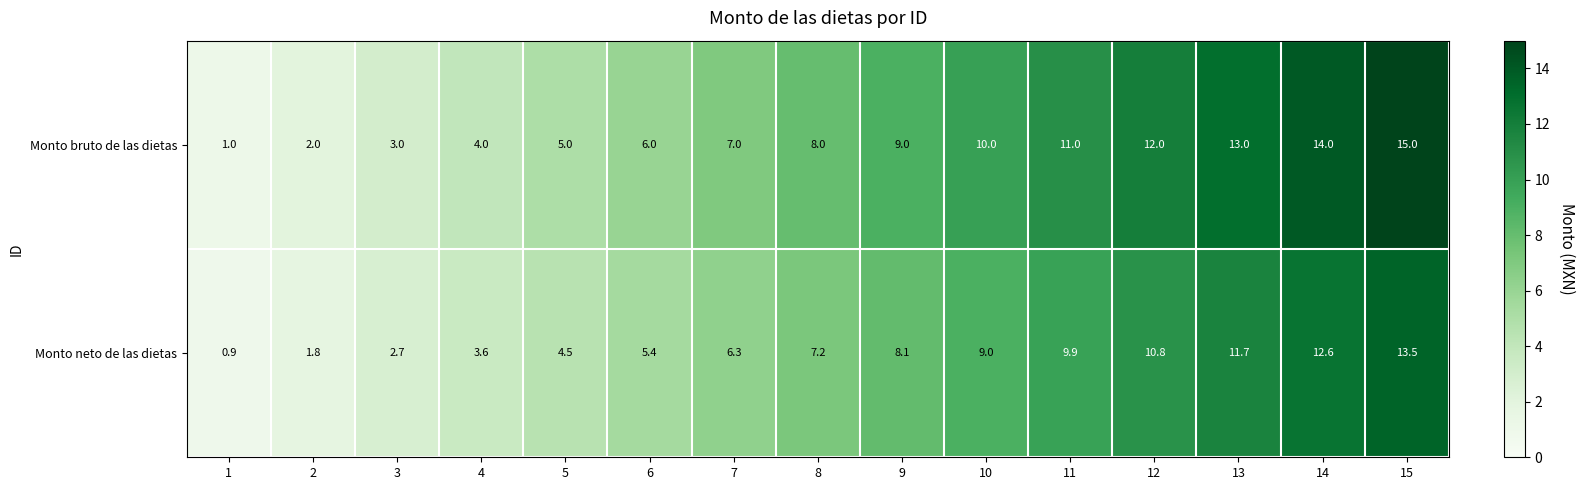

Which series has the largest range (max minus min)?

Monto bruto de las dietas